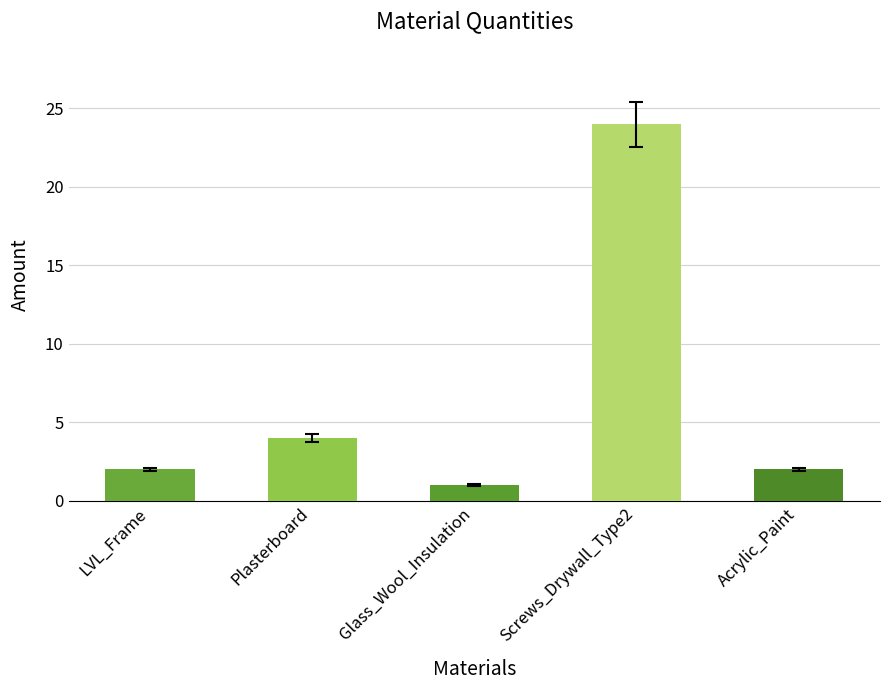

At which label is the value closest to 12?

Plasterboard